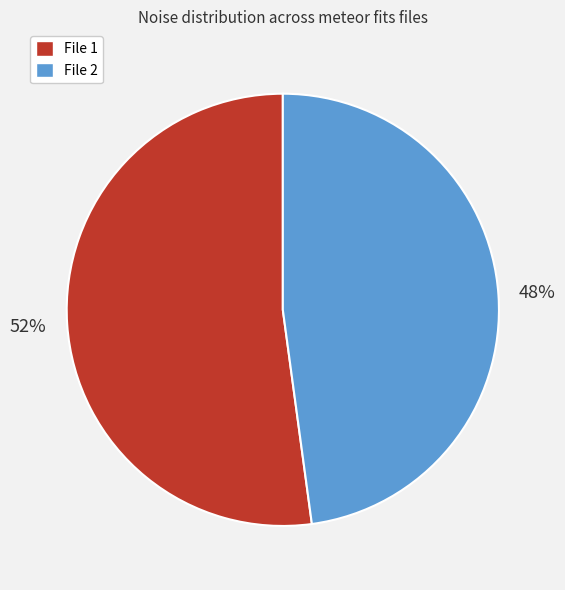

Approximately how many times larger is the value at File 1 compared to File 2?

1.1